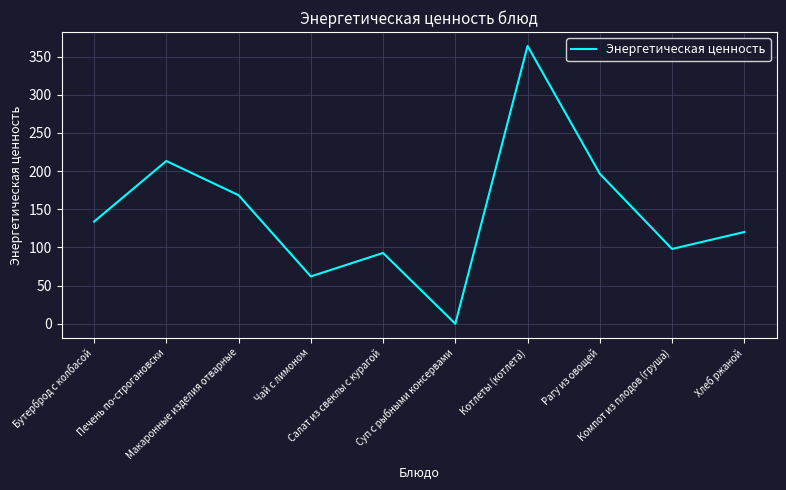

True or false: the data has more than 2 interior local peaks.

True